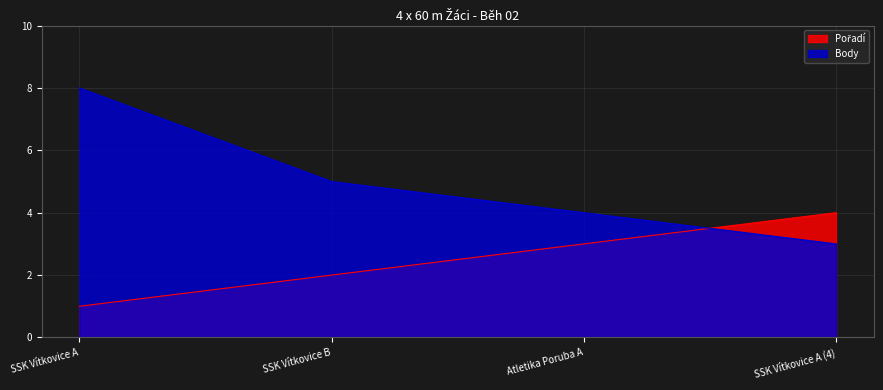

Is it true that Pořadí equals 2 at SSK Vítkovice B?

True